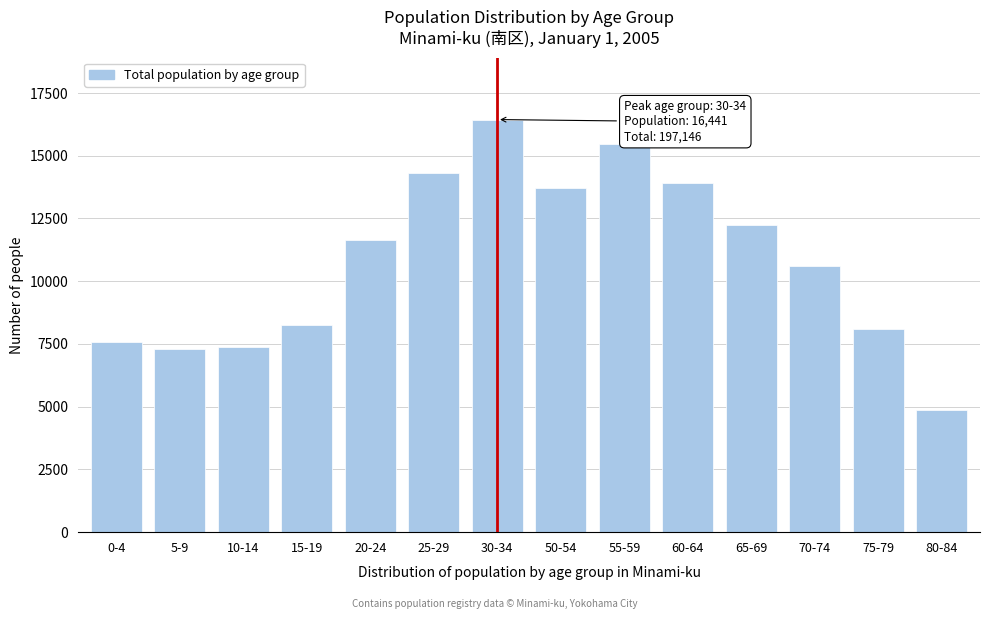

Which has a higher value, 55-59 or 75-79?

55-59